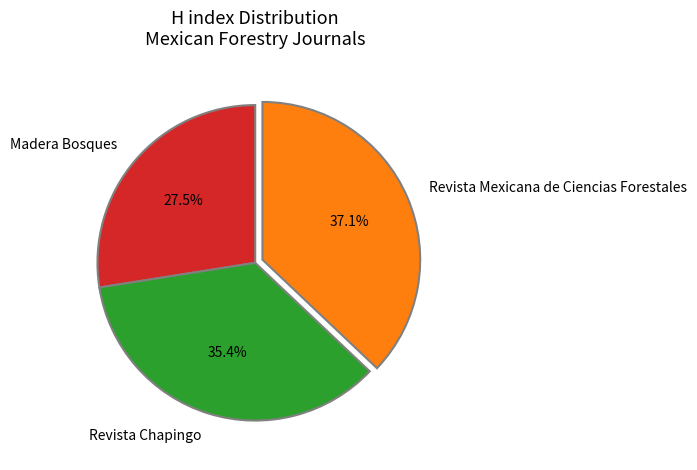

True or false: Madera Bosques accounts for 41% of the total.

False